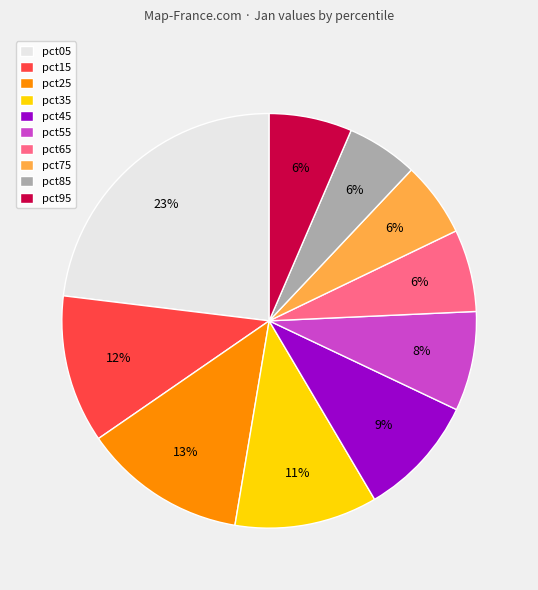

The pct95 slice represents 1% of the pie. True or false?

False